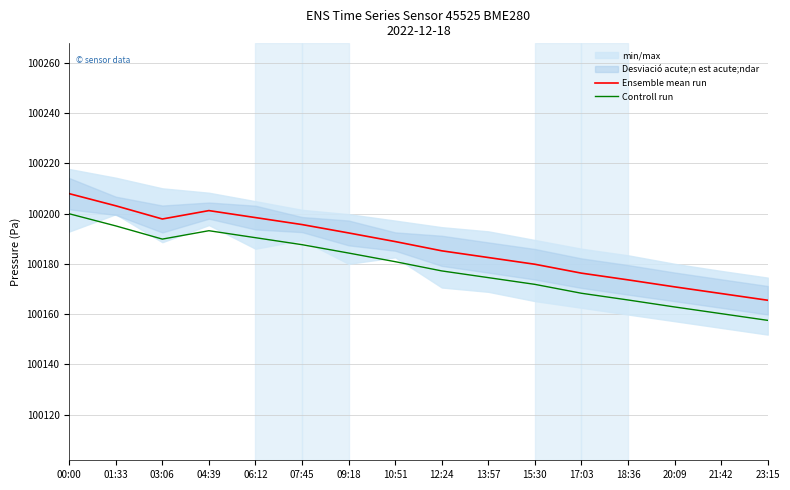

Is it true that Controll run equals 69458.0 at 12:24?

False